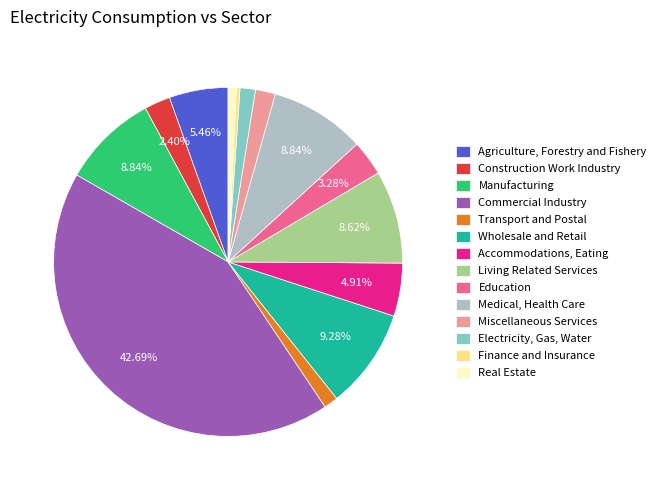

True or false: Manufacturing accounts for 9% of the total.

True